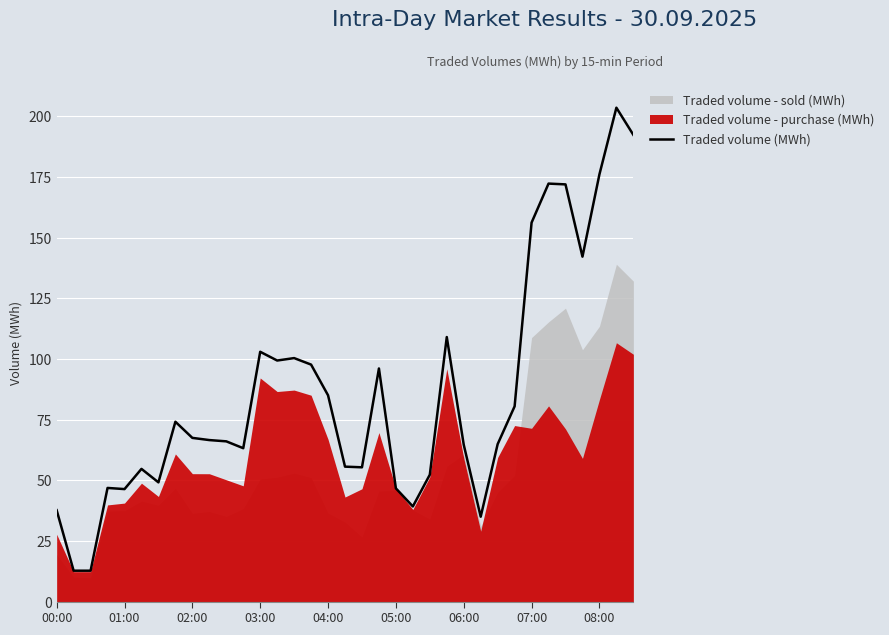

What is the difference between the values at 18 and 32?

120.7